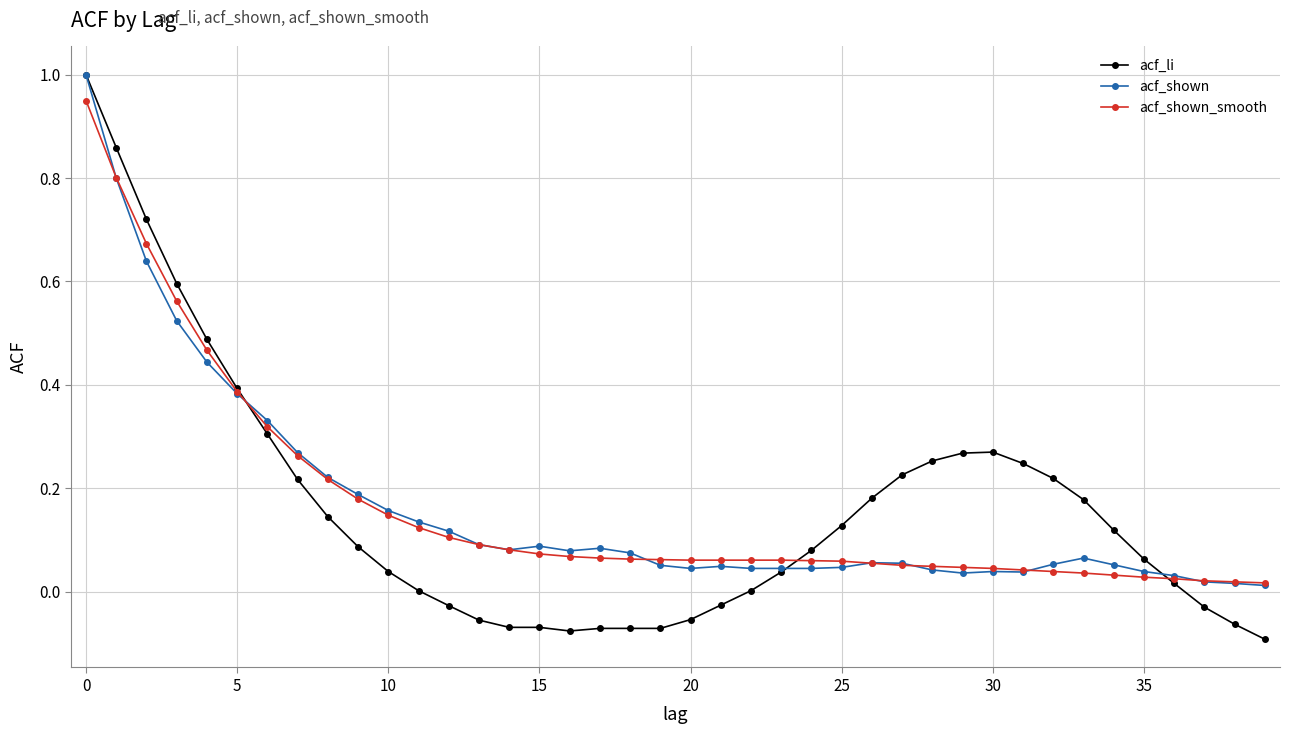

What is the maximum value shown in the chart?

1.0